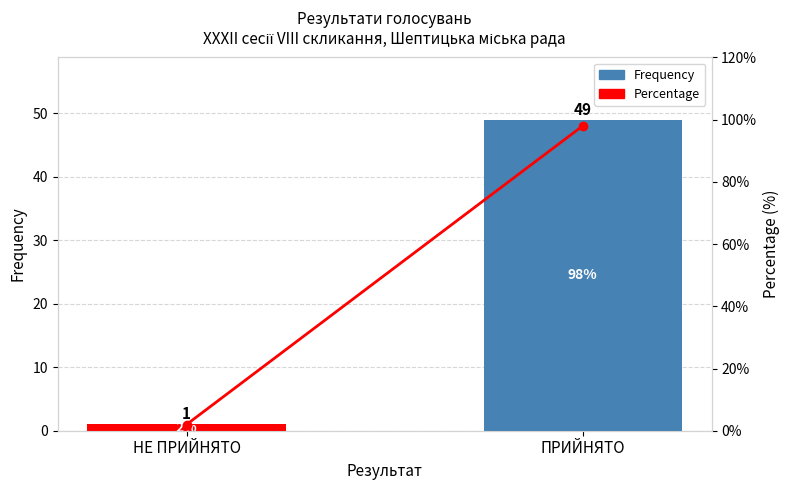

At which category is the sum across all series the highest?

ПРИЙНЯТО